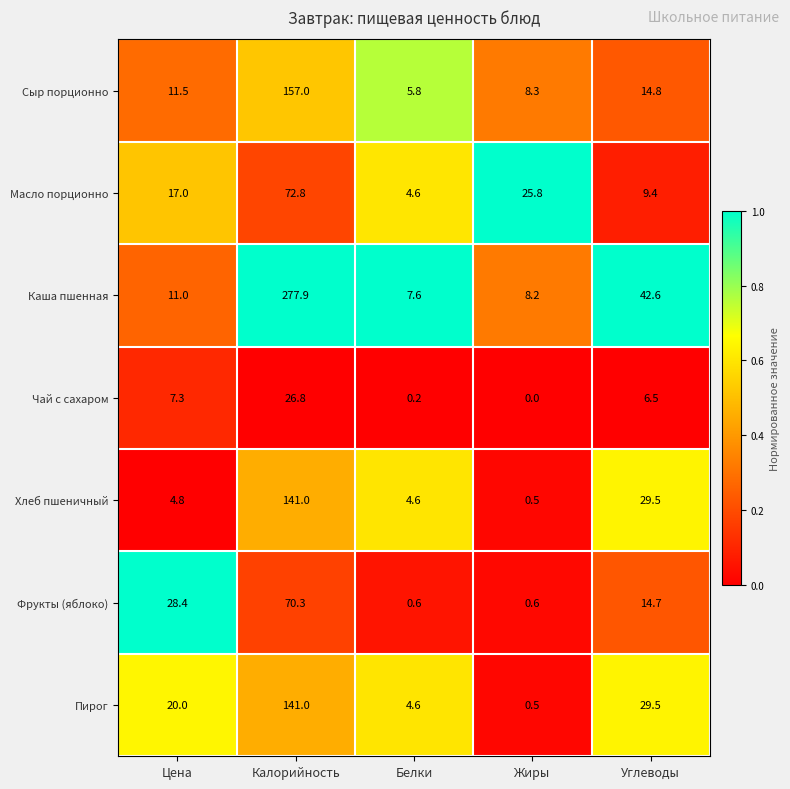

At which category is the sum across all series the highest?

Калорийность